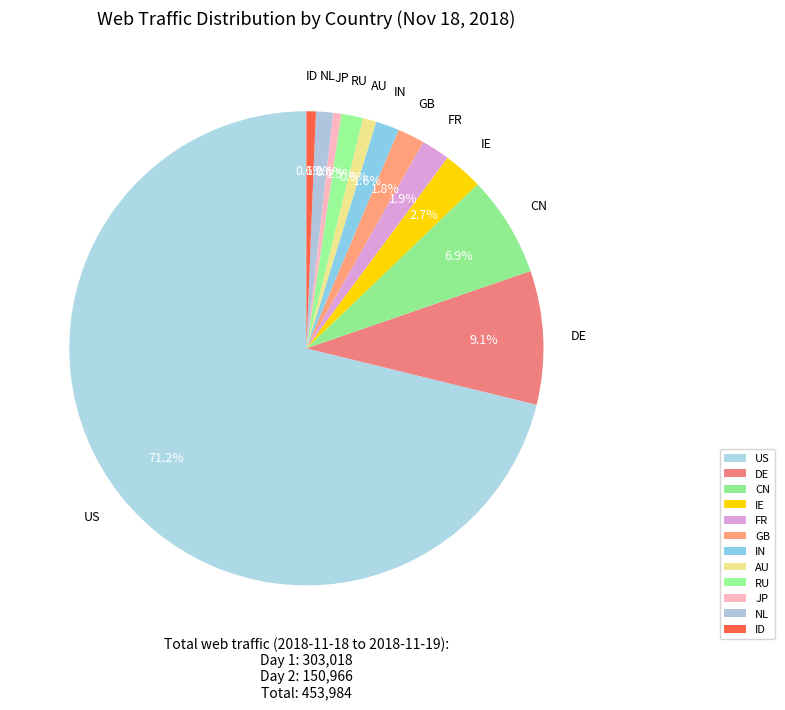

Combined, what portion of the pie is RU and CN?

8.4%